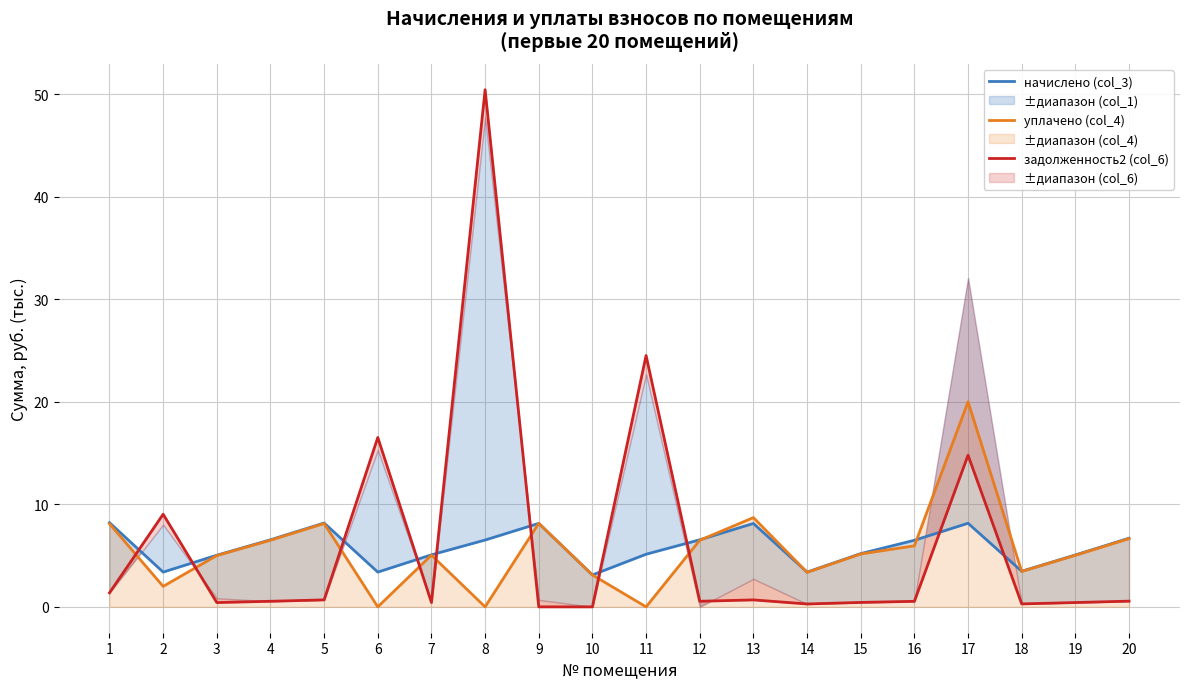

The уплачено (col_4) series shows 12.2 at 8. True or false?

False